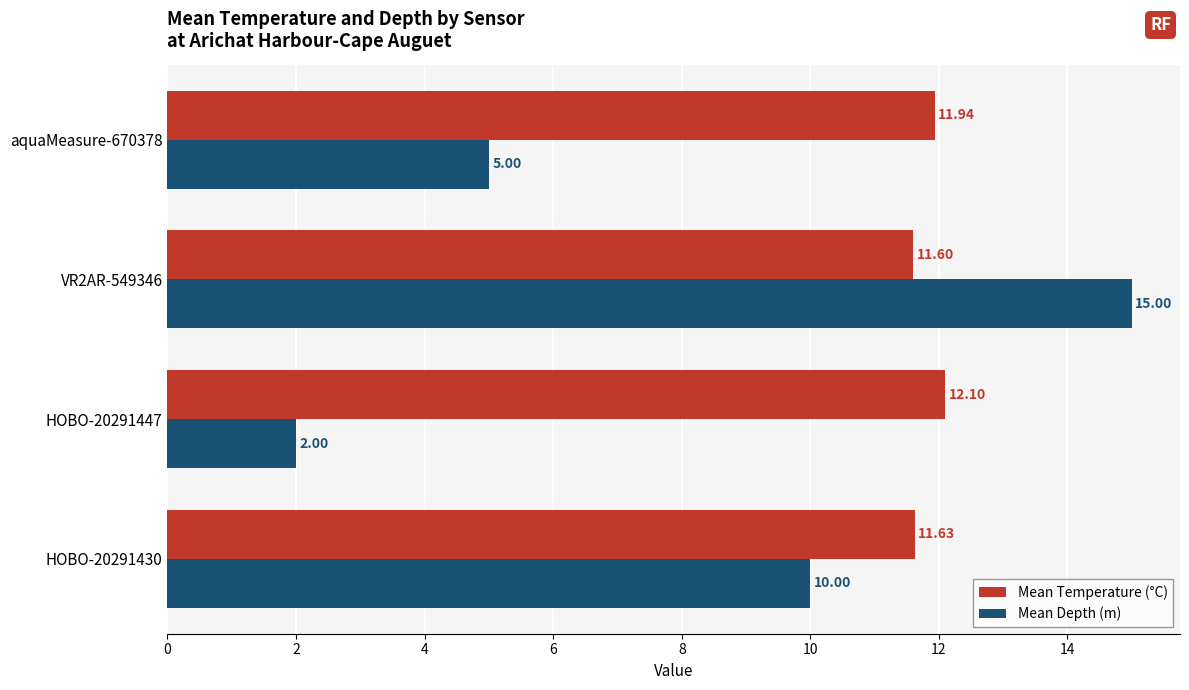

At how many categories does at least one series exceed 3?

4